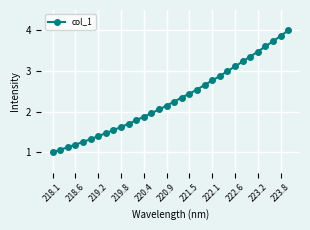

What is the smallest value displayed?

1.0